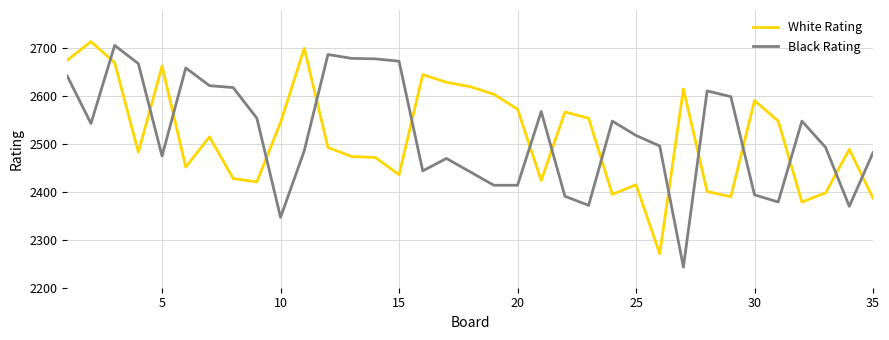

What is the difference between the maximum and minimum values in the Black Rating series?

463